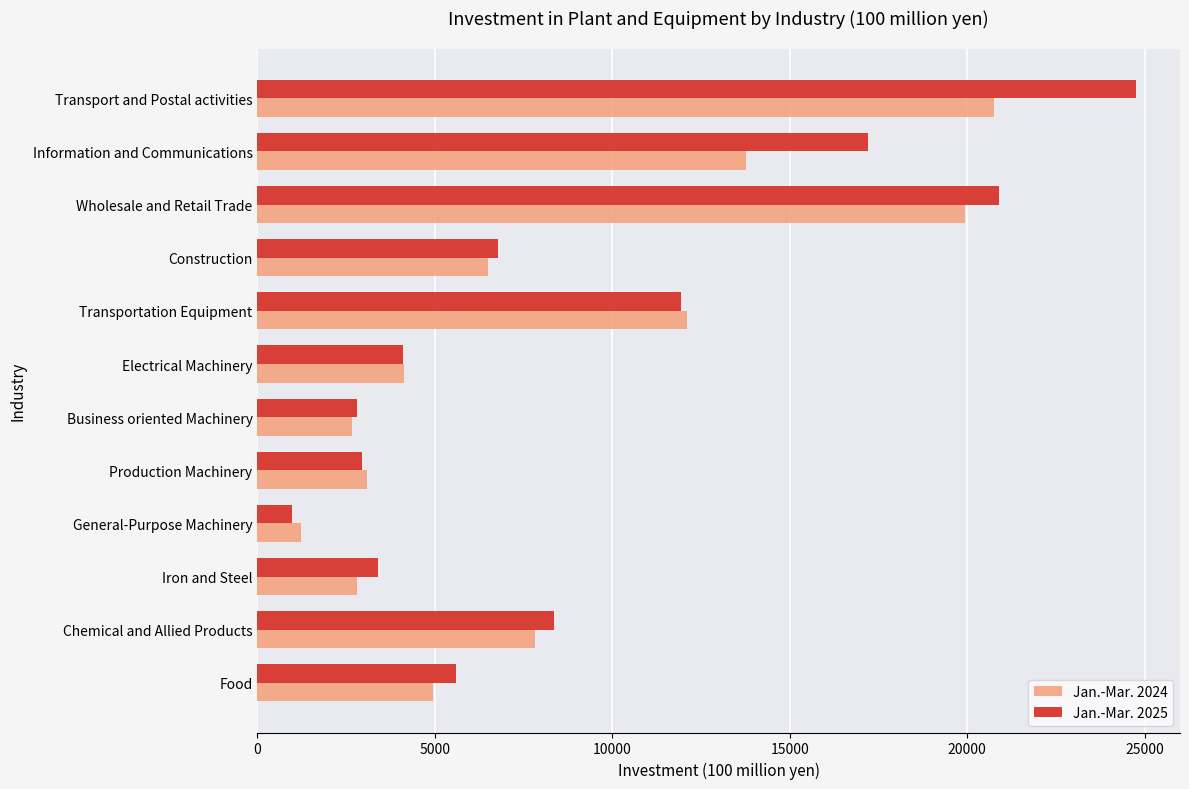

What is the sum of all Jan.-Mar. 2024 values?

99743.4